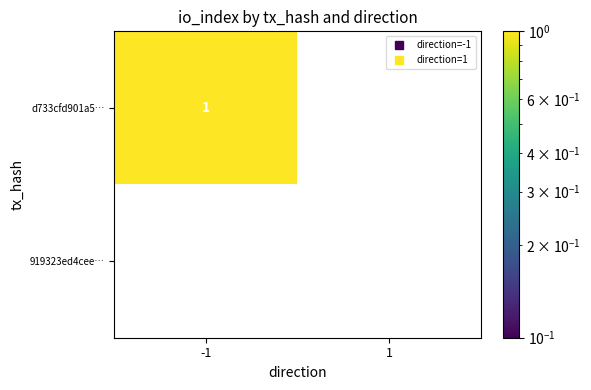

Rank the series at -1 from lowest to highest value.

919323ed4cee…, d733cfd901a5…